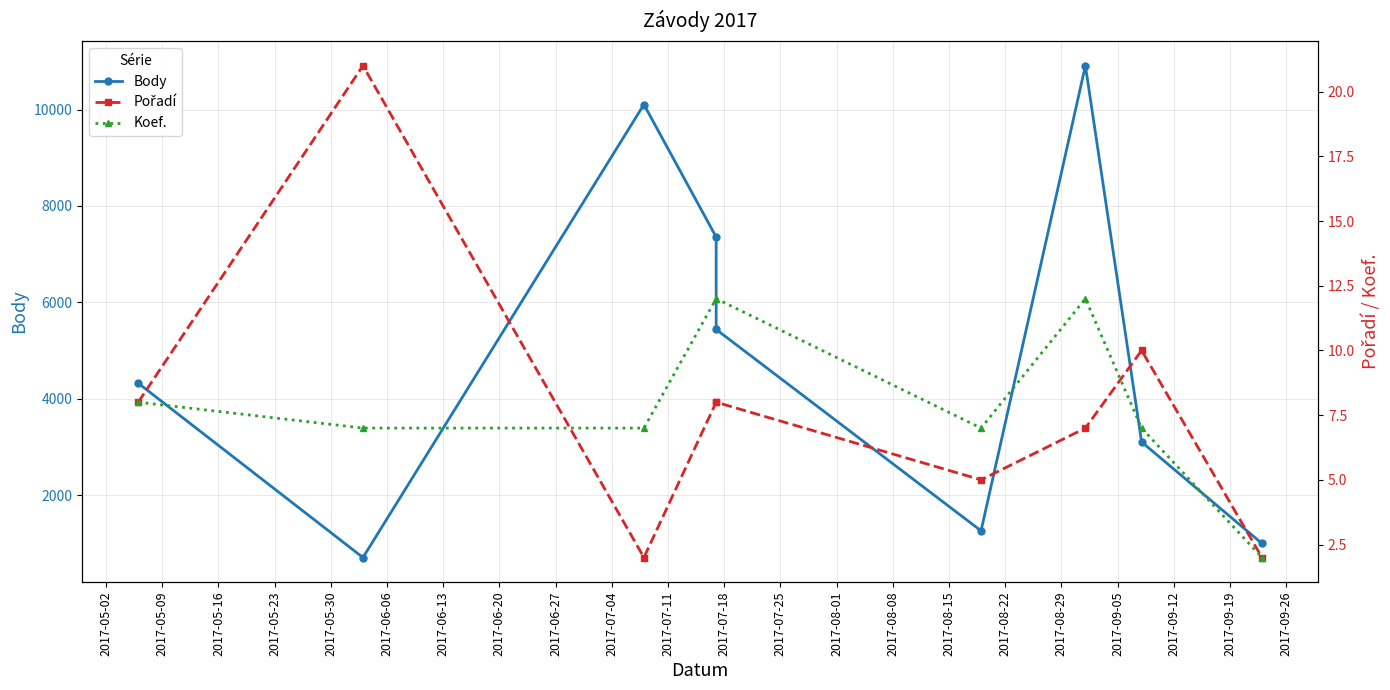

What is the sum of the Koef. values at 2017-05-16 and 2017-06-20?

14